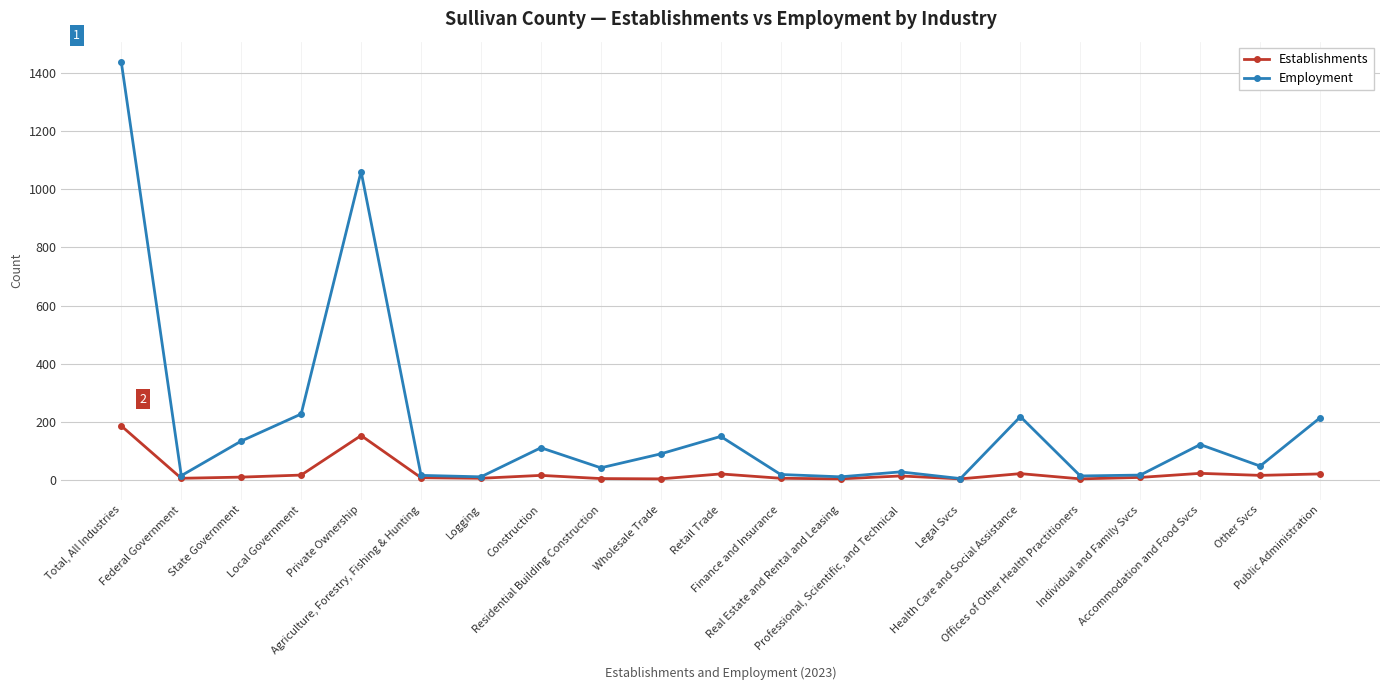

Does the chart have visible grid lines?

Yes